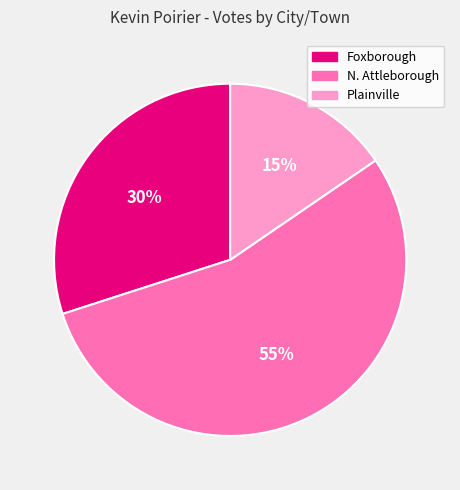

Do Plainville and N. Attleborough together represent more than half of the pie?

Yes